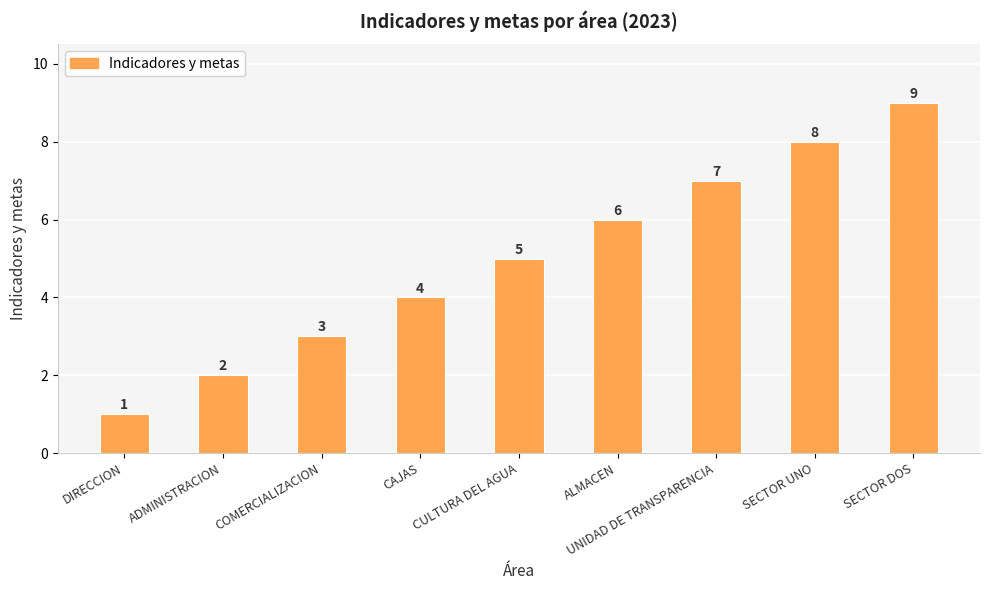

What is the change in value from UNIDAD DE TRANSPARENCIA to SECTOR UNO?

+1